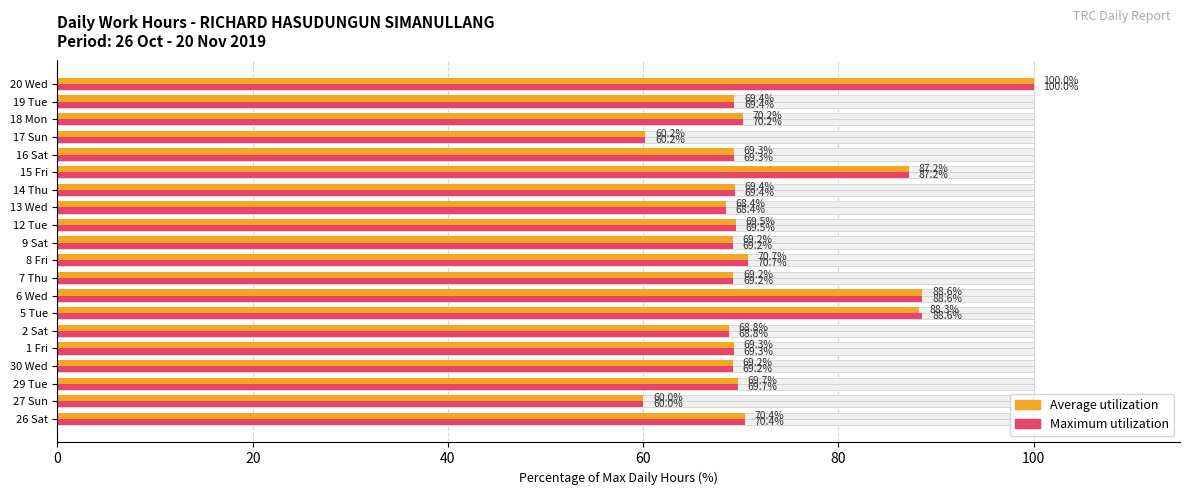

Reading left to right, list all the values displayed in this chart.

Average utilization: 70.4	60.0	69.7	69.2	69.3	68.8	88.3	88.6	69.2	70.7	69.2	69.5	68.4	69.4	87.2	69.3	60.2	70.2	69.4	100.0
Maximum utilization: 70.4	60.0	69.7	69.2	69.3	68.8	88.6	88.6	69.2	70.7	69.2	69.5	68.4	69.4	87.2	69.3	60.2	70.2	69.4	100.0